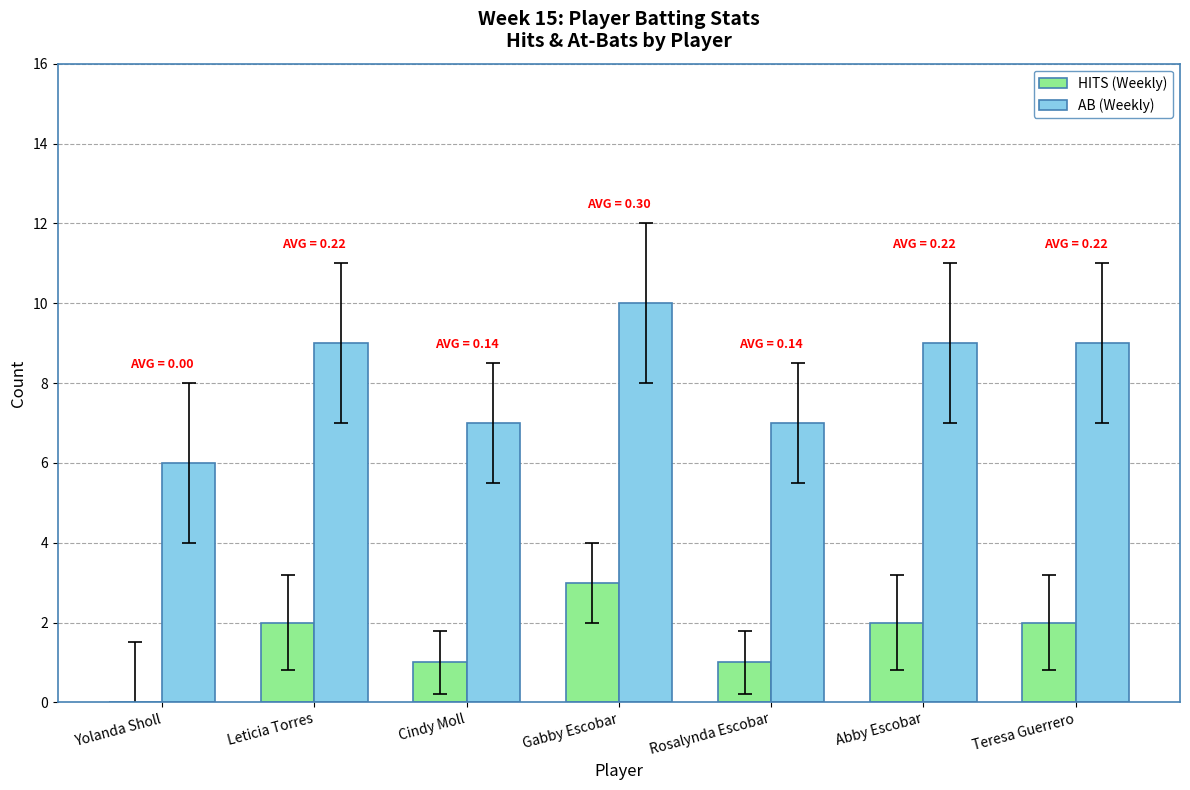

Which series changed the most between Yolanda Sholl and Teresa Guerrero?

AB (Weekly)